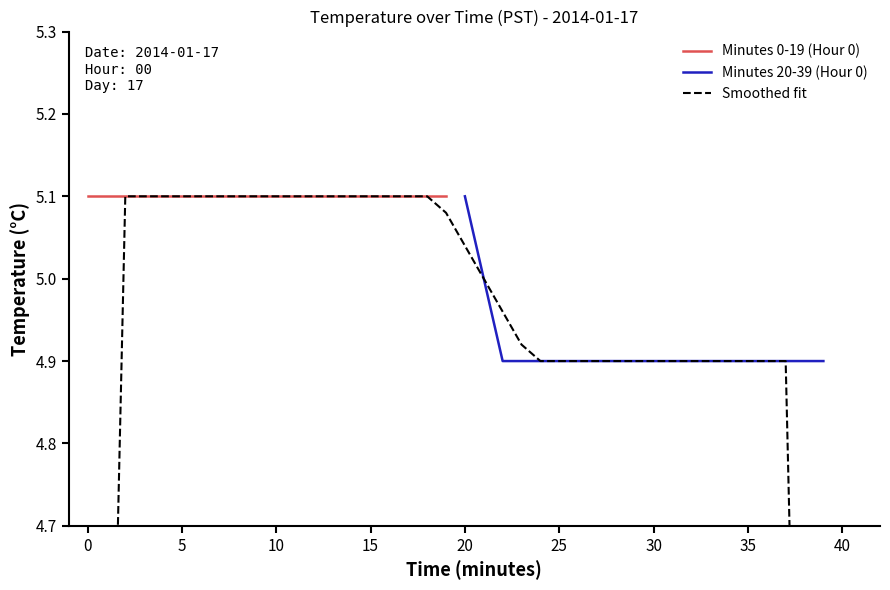

The value of Minutes 20-39 (Hour 0) at 20 is 2.7. True or false?

False